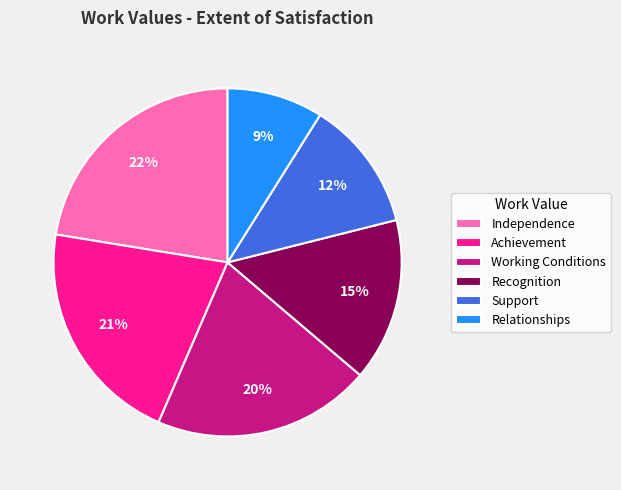

Does Independence account for over 50% of the chart?

No